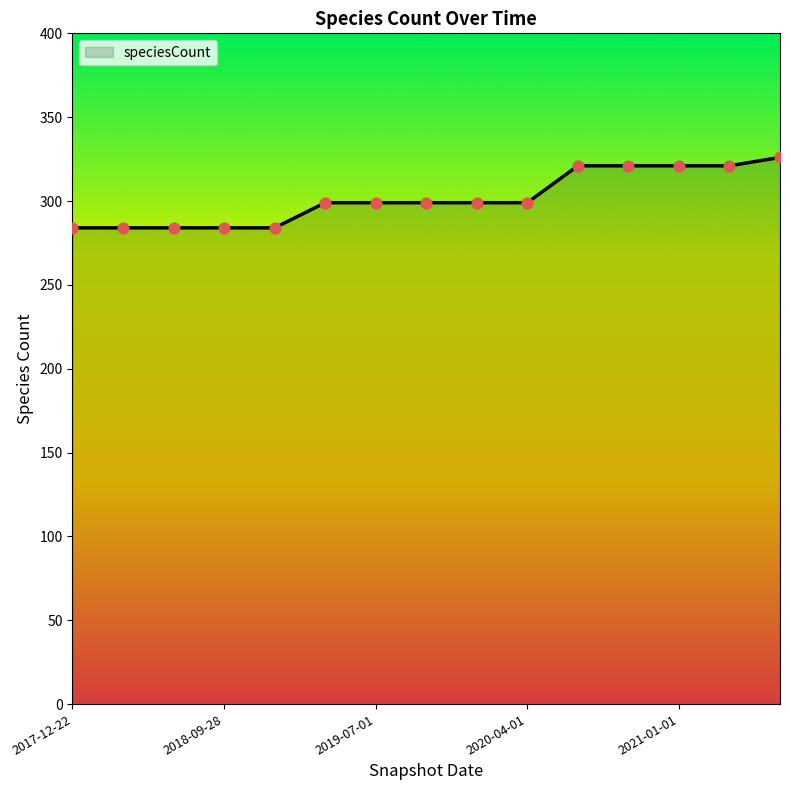

What is the greatest value displayed?

326